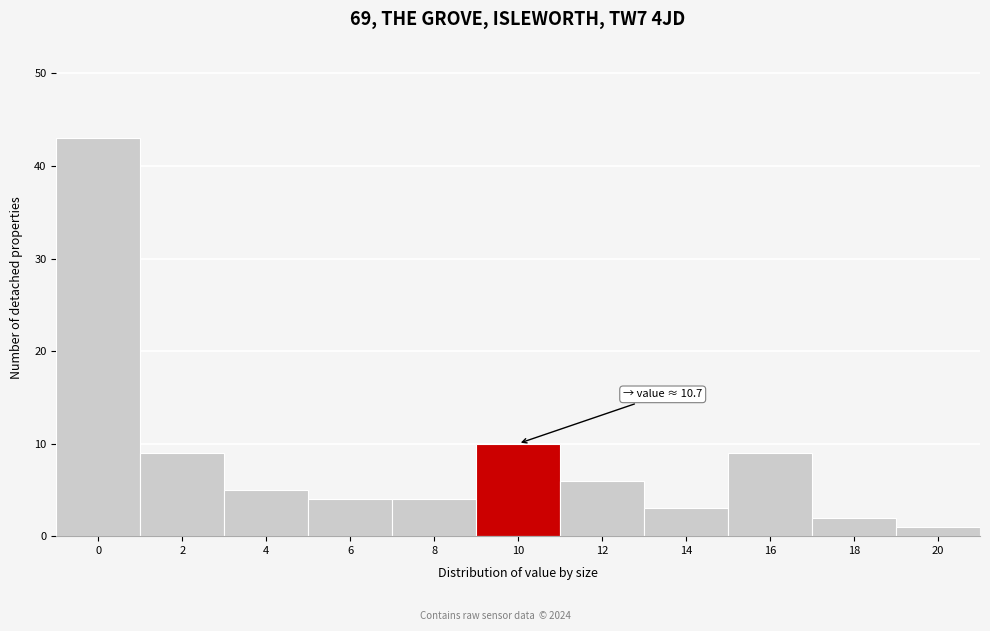

Reading right to left, extract all data points from this chart.

20=1	18=2	16=9	14=3	12=6	10=10	8=4	6=4	4=5	2=9	0=43